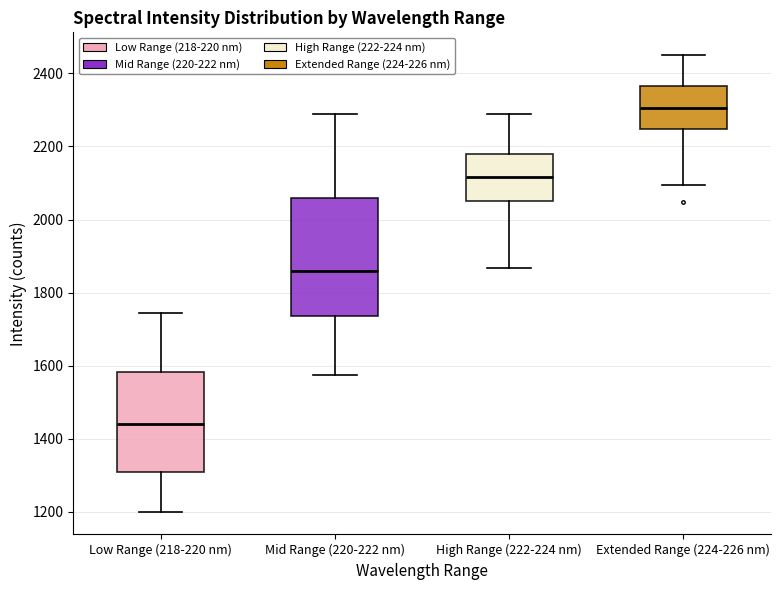

Reading left to right, transcribe this box plot: for each box, give where its median line is, the range the box spans, and where its two whiskers end, as read against the y-axis. The values are not printed on the chart, so give them approximately, as read against the axis.

Low Range (218-220 nm): median 1440, box 1300 to 1580, whiskers 1200 to 1740
Mid Range (220-222 nm): median 1860, box 1740 to 2060, whiskers 1580 to 2280
High Range (222-224 nm): median 2120, box 2040 to 2180, whiskers 1860 to 2280
Extended Range (224-226 nm): median 2300, box 2240 to 2360, whiskers 2100 to 2460